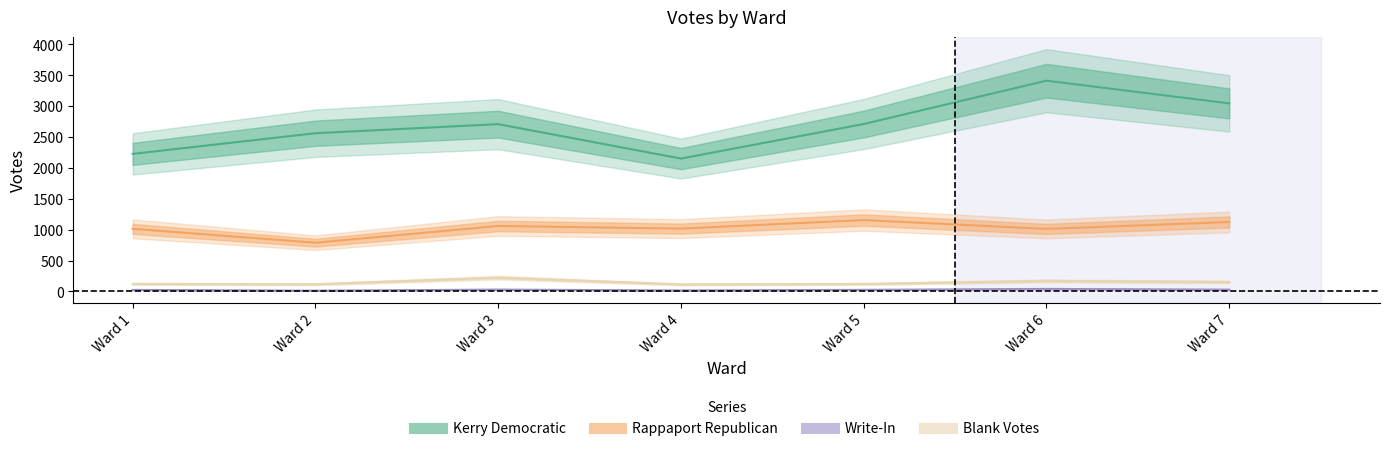

How many interior local valleys does the Blank Votes series have?

2